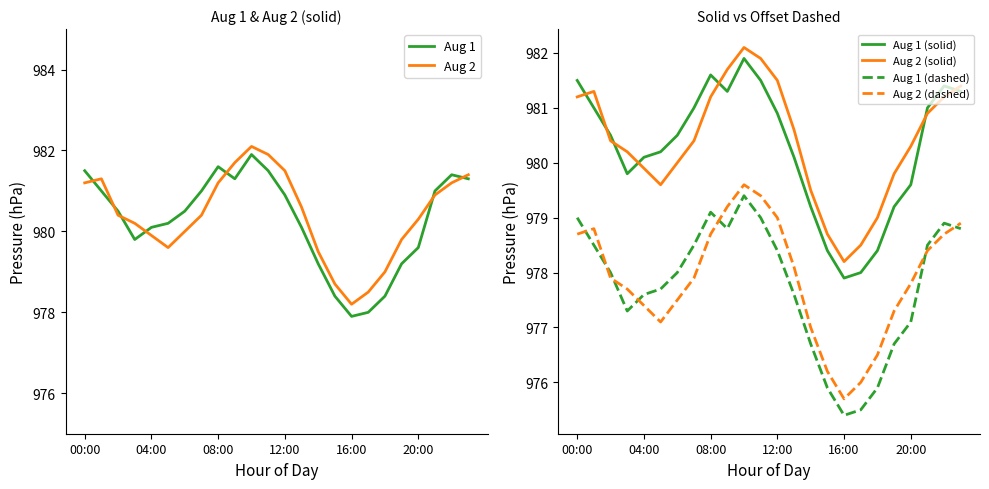

What position from the left is 10?

11